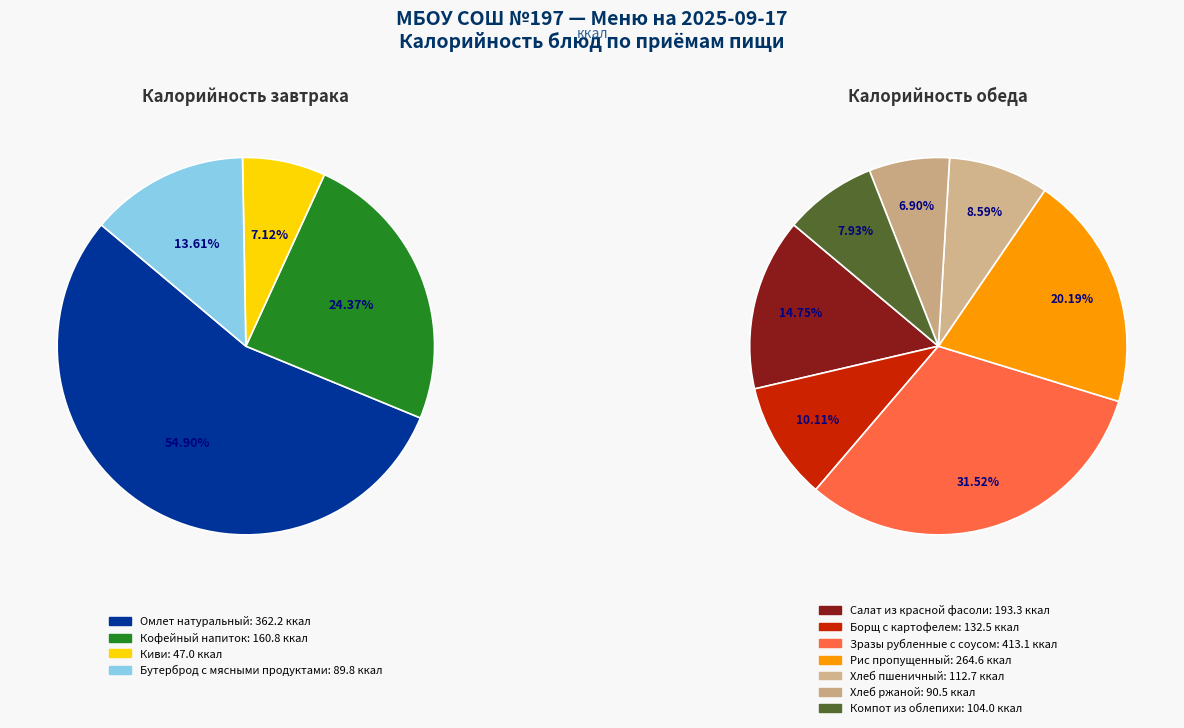

How many segments does this pie chart have?

11